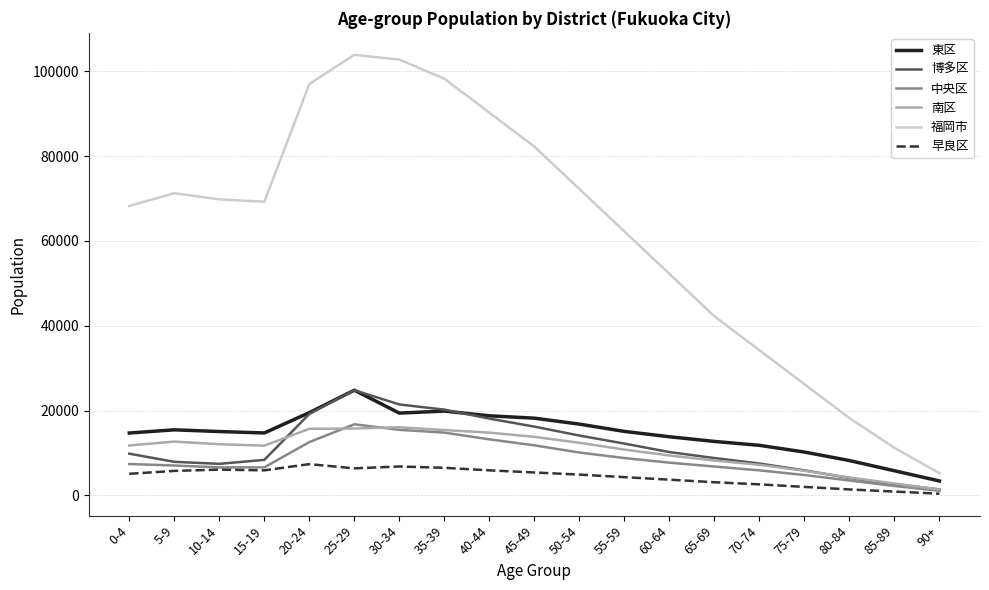

True or false: 中央区 and 東区 cross at least once.

False